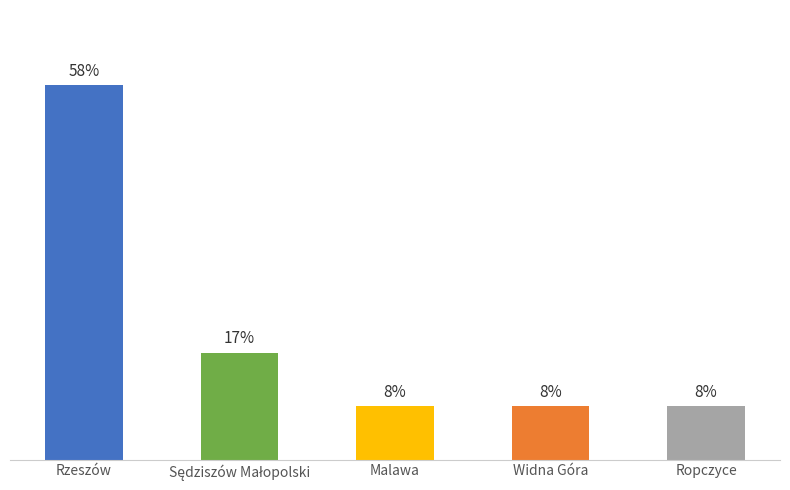

What is the minimum value shown in the chart?

8.3